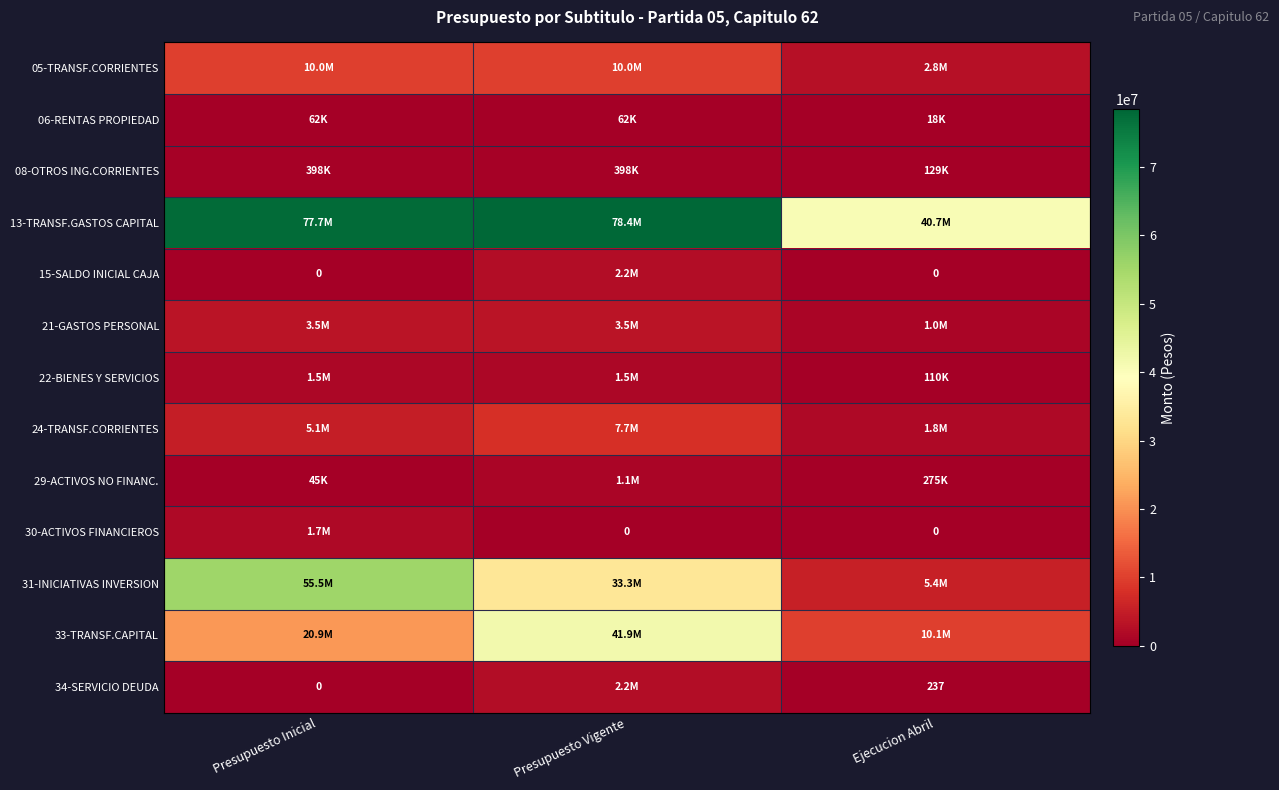

What is the sum of the 34-SERVICIO DEUDA values at Presupuesto Inicial and Ejecucion Abril?

237